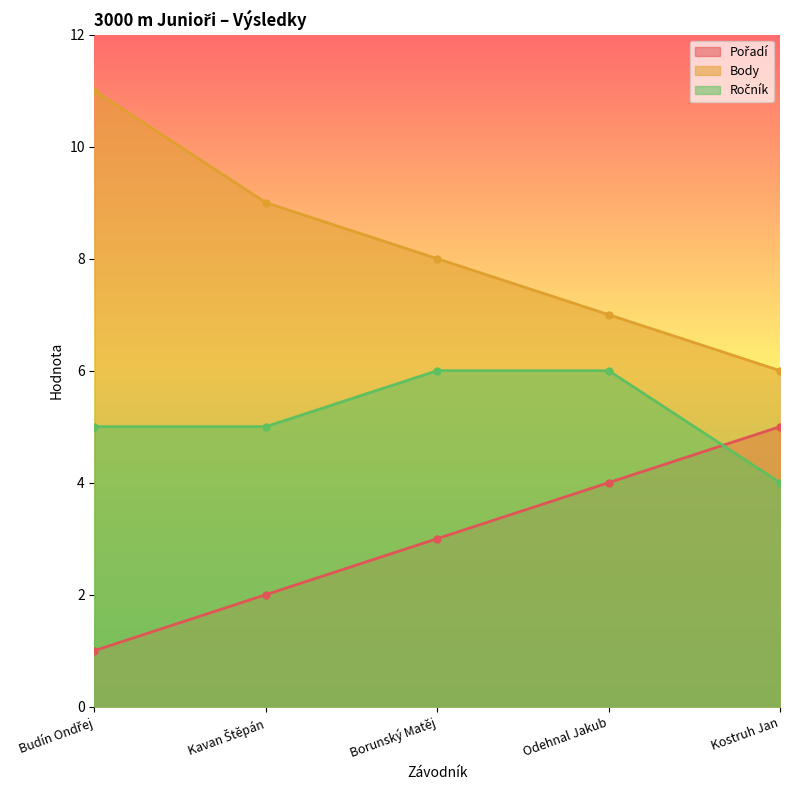

What is the lowest value of the Pořadí series?

1